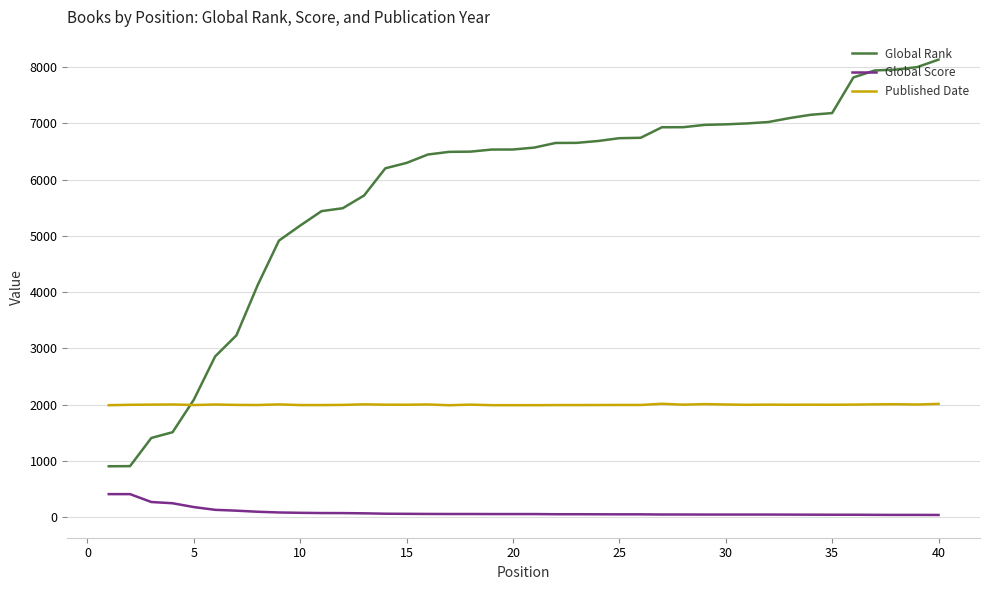

True or false: Global Score and Published Date cross at least once.

False